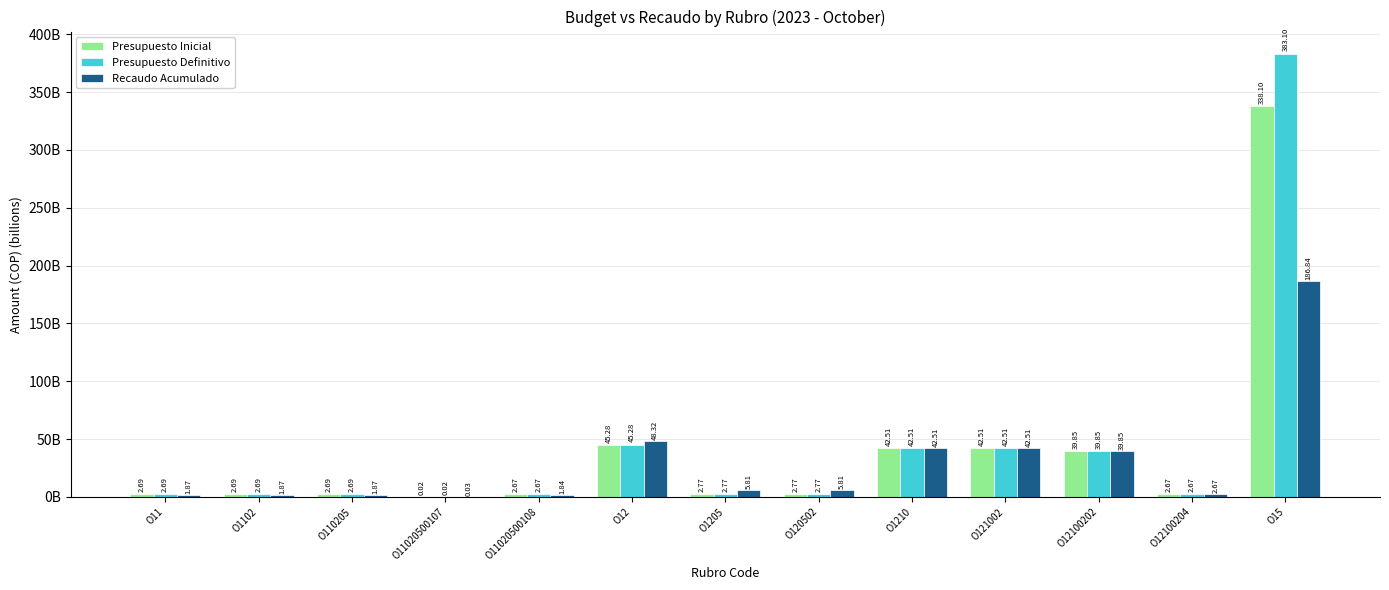

What are all the series names shown in the legend?

Presupuesto Inicial, Presupuesto Definitivo, Recaudo Acumulado